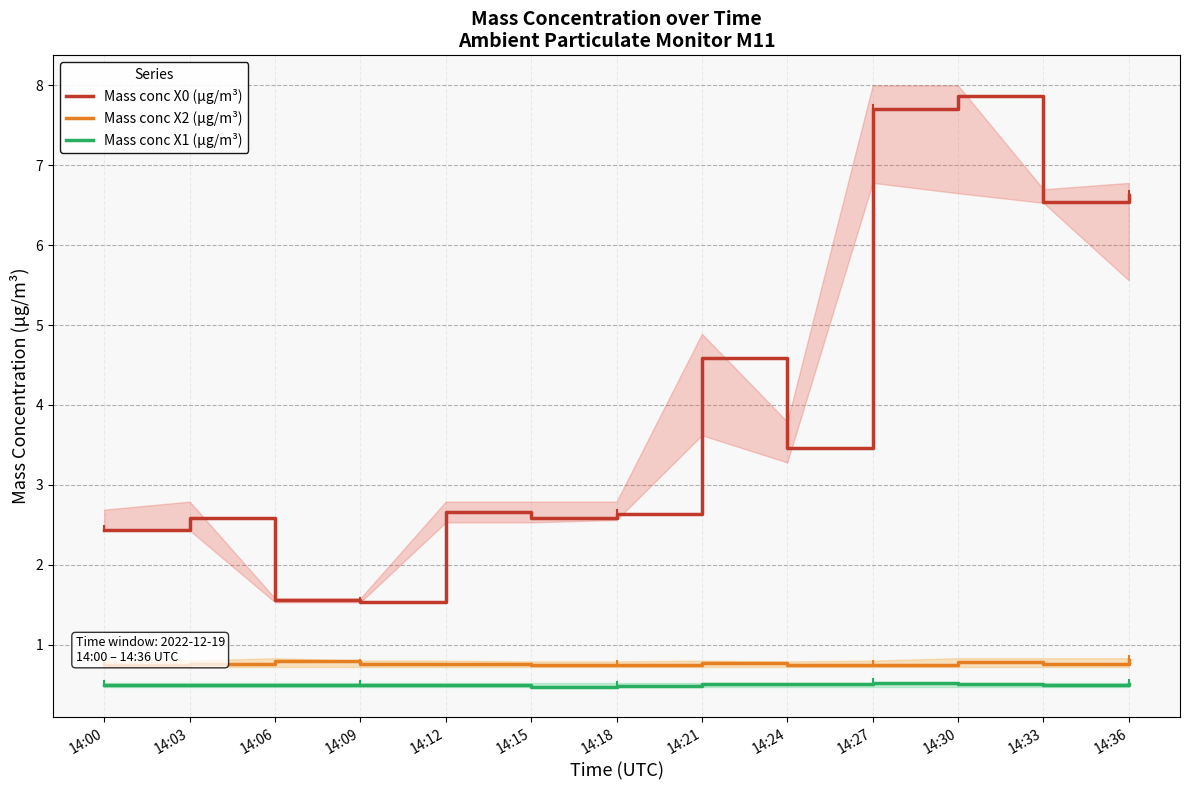

Does the chart display data point markers on the line(s)?

No